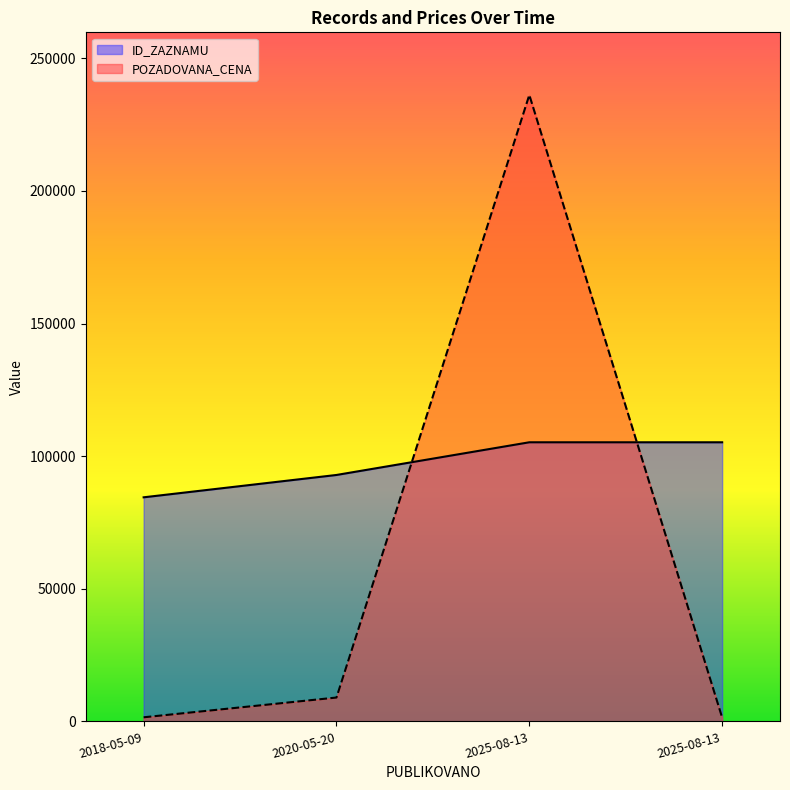

Which category has the lowest value in the POZADOVANA_CENA series?

2025-08-13